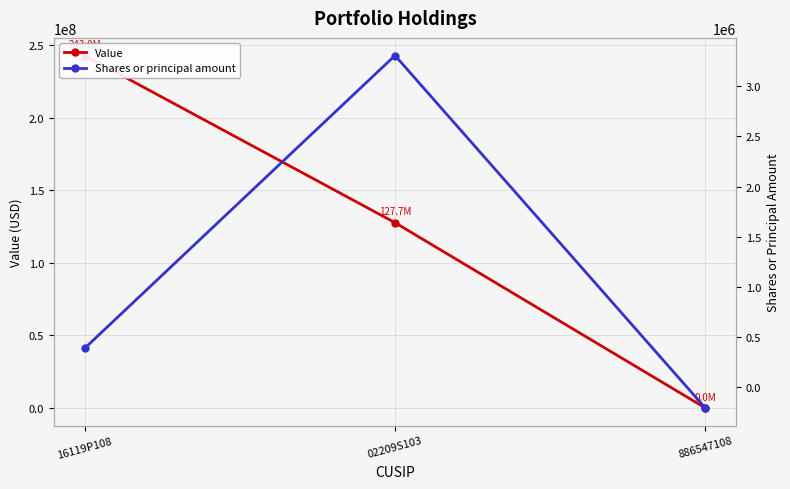

Which series changed the most between 02209S103 and 886547108?

Value